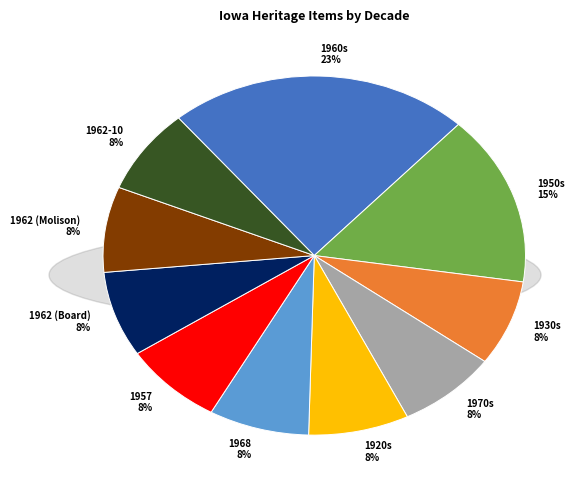

Approximately how many times larger is the value at 1962 (Board) compared to 1960s?

0.3